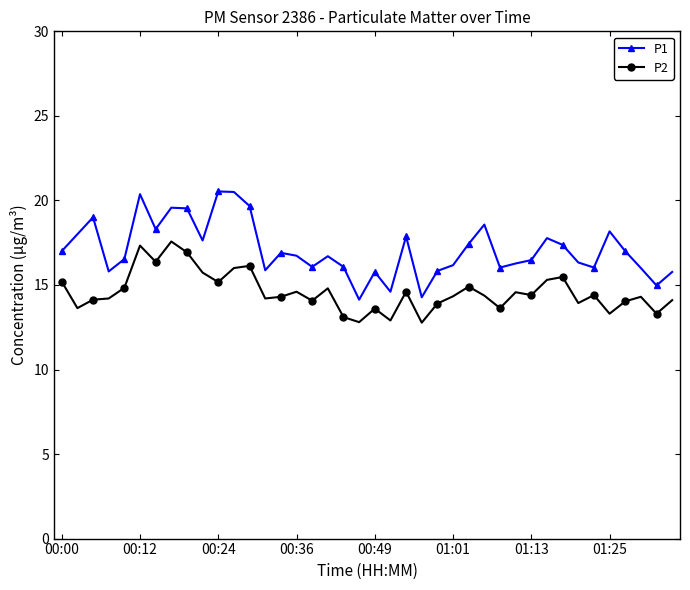

Which series has the largest range (max minus min)?

P1